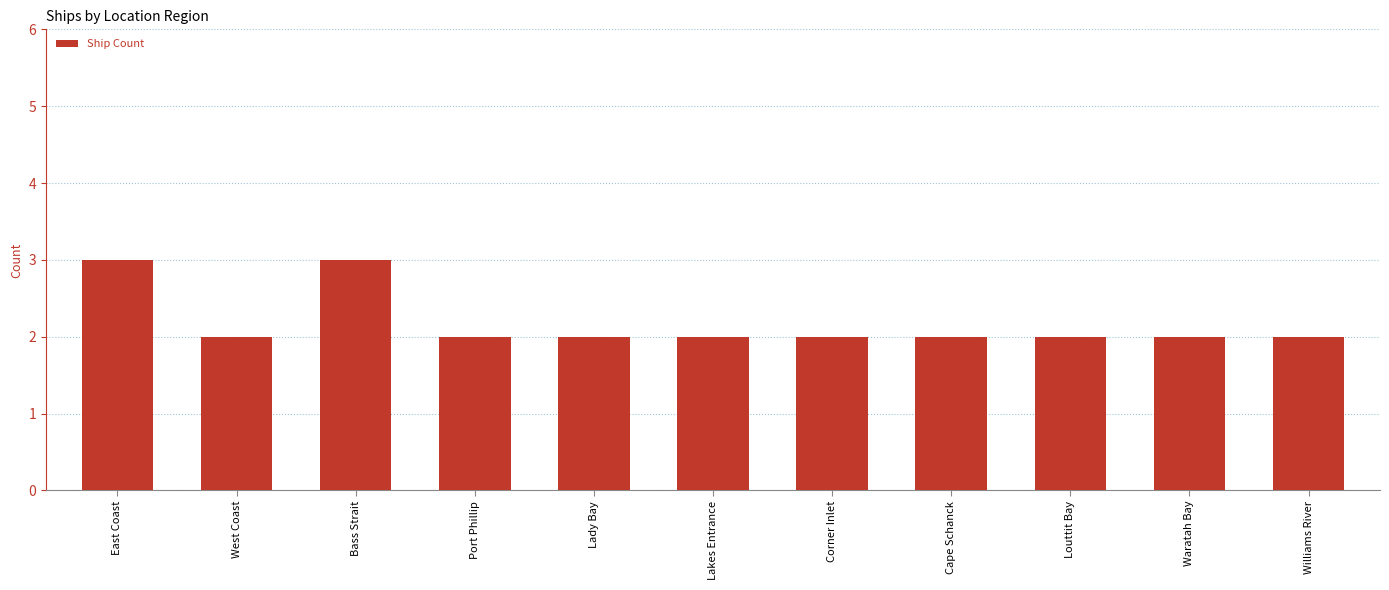

Reading right to left, what are all the values shown in this chart?

Williams River=2	Waratah Bay=2	Louttit Bay=2	Cape Schanck=2	Corner Inlet=2	Lakes Entrance=2	Lady Bay=2	Port Phillip=2	Bass Strait=3	West Coast=2	East Coast=3